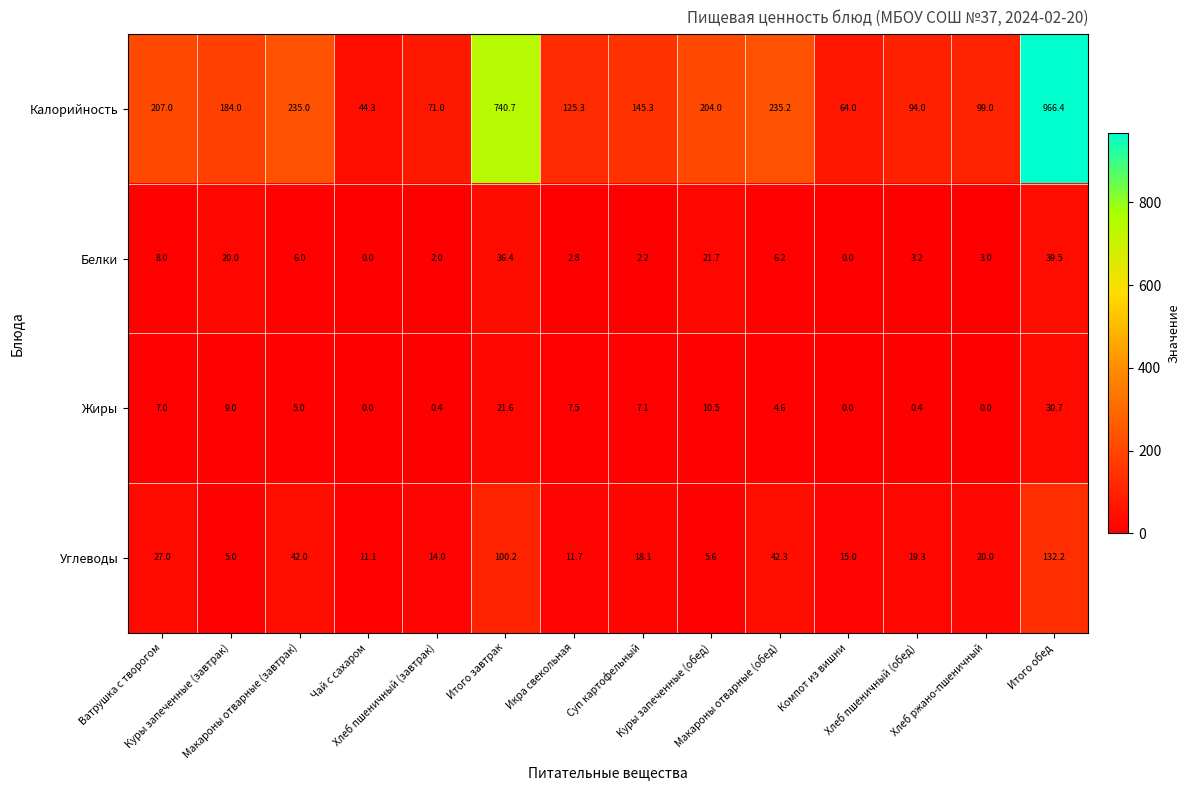

What is the maximum value for Углеводы?

132.2